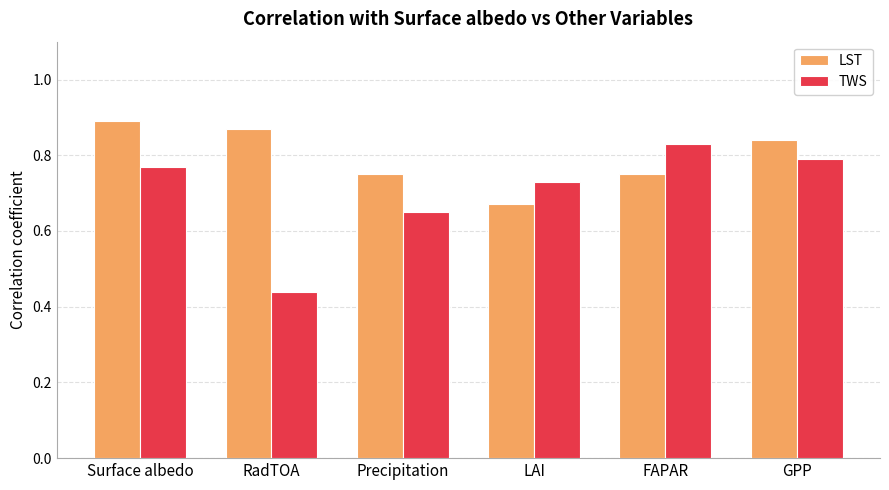

What is the sum of the LST values at Precipitation and GPP?

1.6